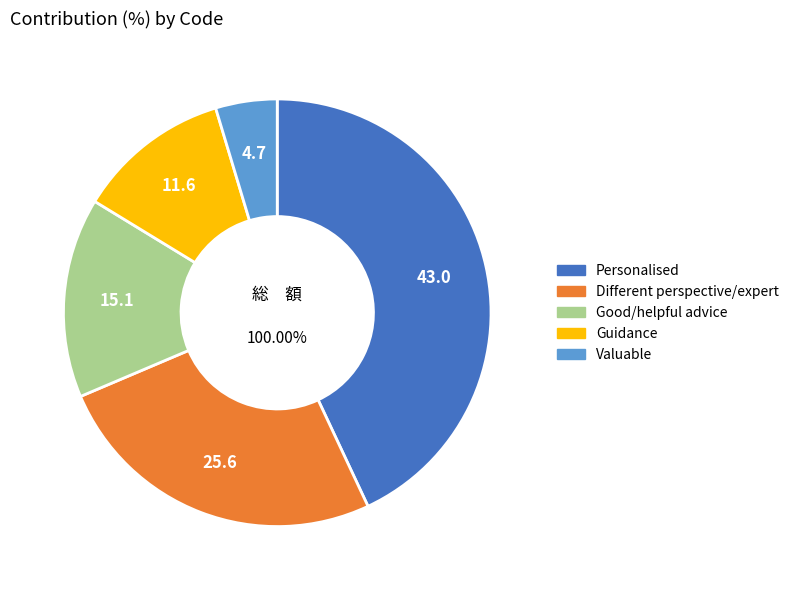

How many segments does this pie chart have?

5